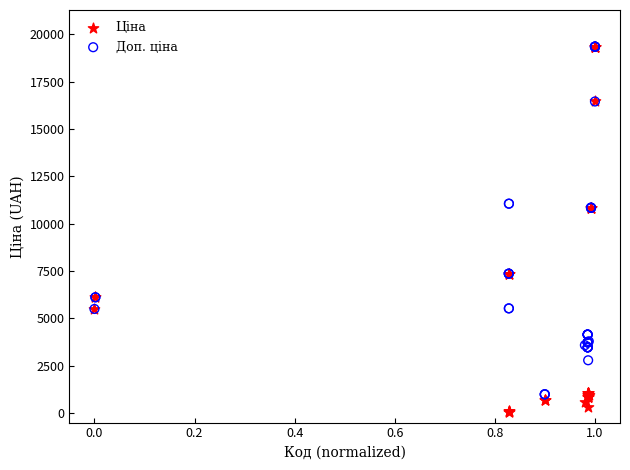

What are all the series names shown in the legend?

Ціна, Доп. ціна